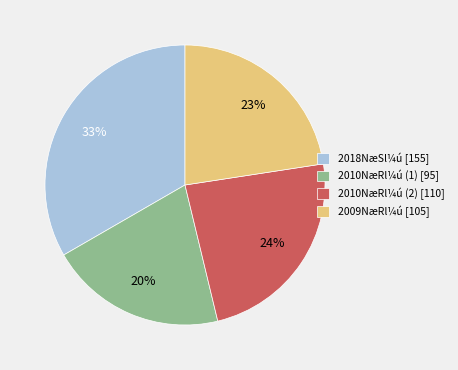

The 2018NæSl¼ú [155] slice represents 33% of the pie. True or false?

True